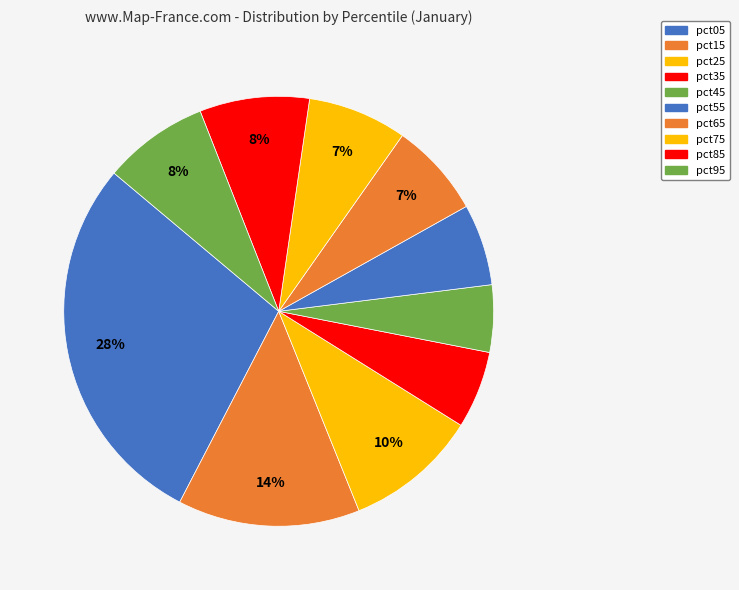

How many segments does this pie chart have?

10